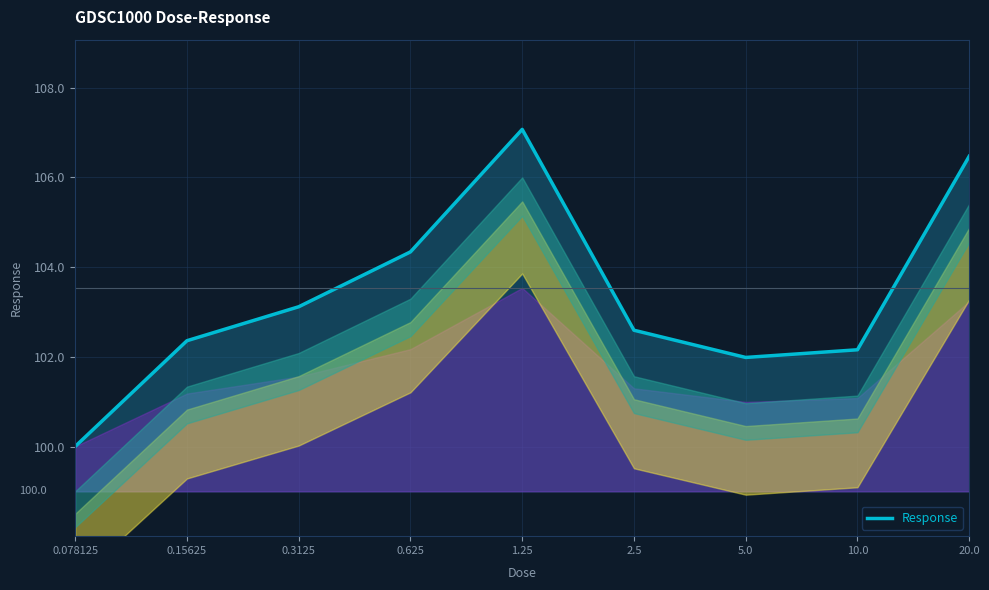

What position from the right is 0.3125?

7